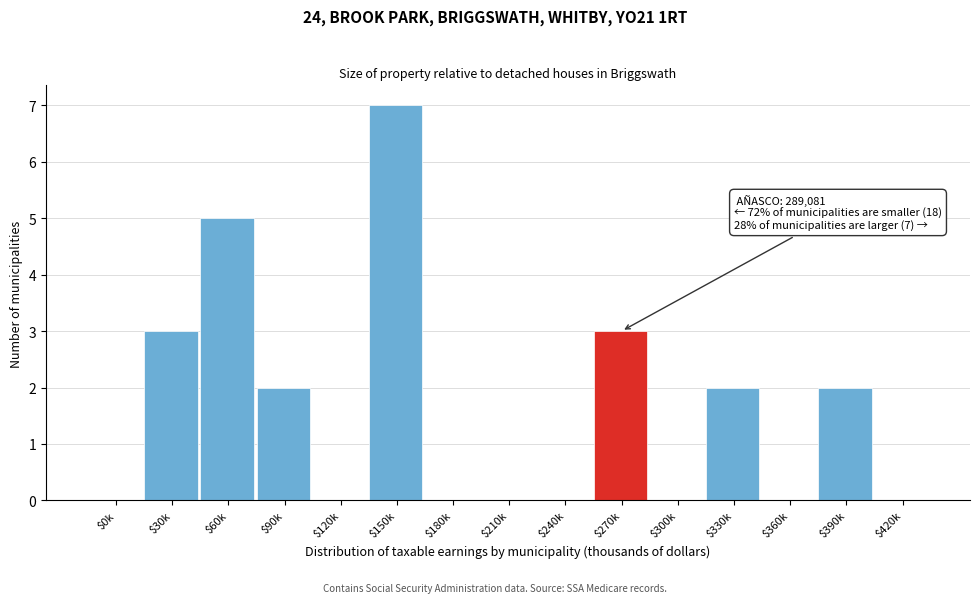

What is the maximum value shown in the chart?

7